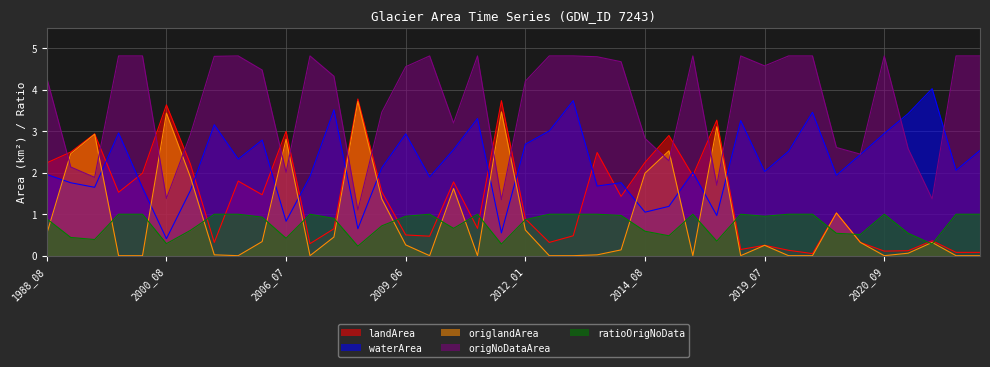

The origlandArea series shows 0.8 at 2008_06. True or false?

False